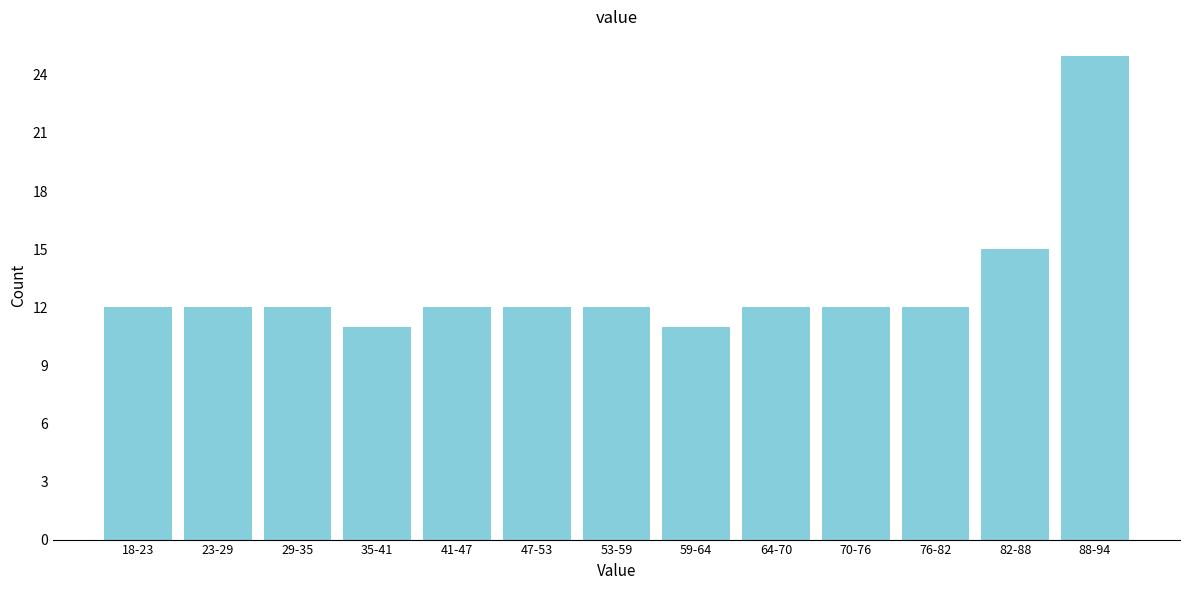

Reading left to right, what are all the values shown in this chart?

12	12	12	11	12	12	12	11	12	12	12	15	25